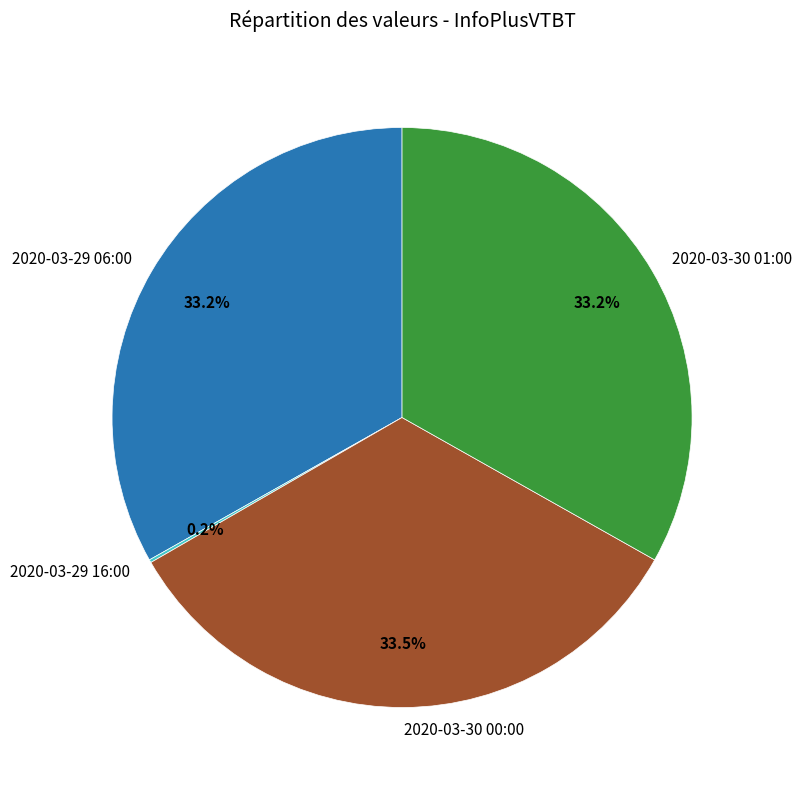

What percentage is NOT represented by 2020-03-30 01:00?

66.8%